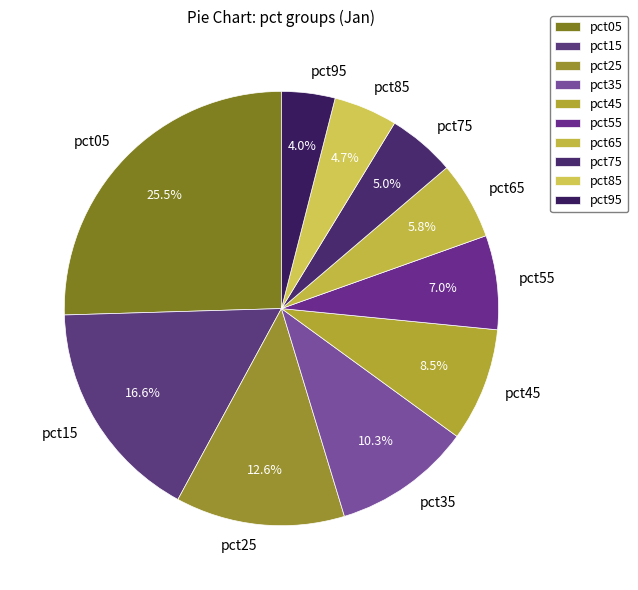

Which category has the smallest portion of the pie?

pct95